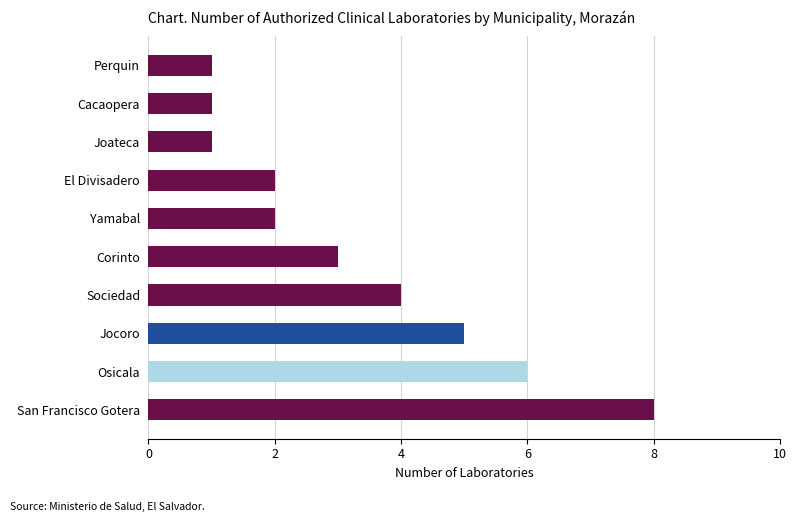

Is it true that the value at Joateca is 0?

False